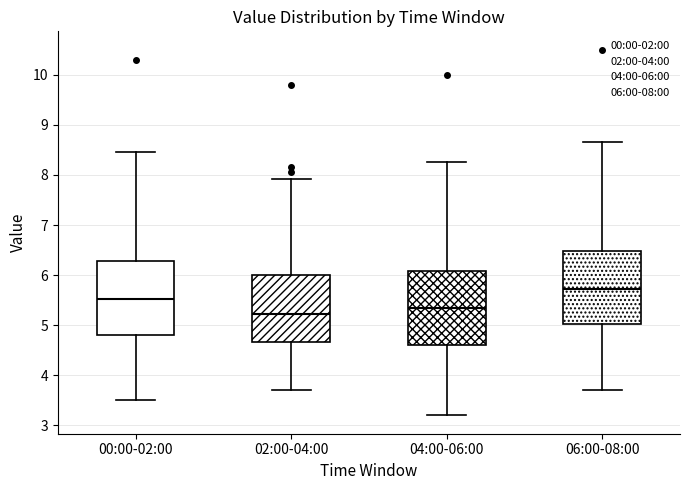

Reading left to right, read every box against the y-axis: the position of its median line, the range the box covers, and the ends of its whiskers. The values are not printed on the chart, so give them approximately, as read against the axis.

00:00-02:00: median 5.5, box 4.8 to 6.3, whiskers 3.5 to 8.5
02:00-04:00: median 5.2, box 4.7 to 6.0, whiskers 3.7 to 7.9
04:00-06:00: median 5.4, box 4.6 to 6.1, whiskers 3.2 to 8.3
06:00-08:00: median 5.7, box 5.0 to 6.5, whiskers 3.7 to 8.7